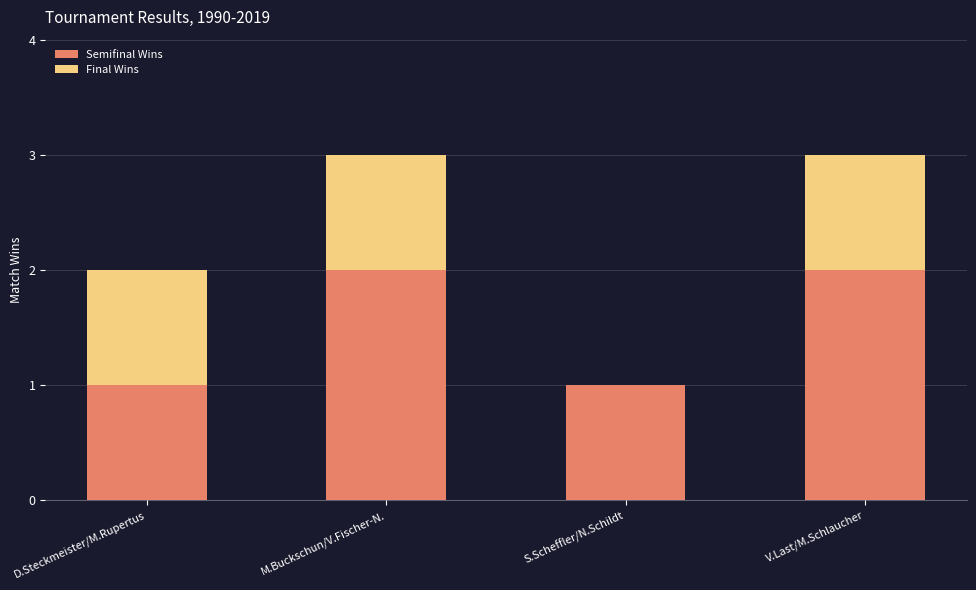

What are all the series names shown in the legend?

Semifinal Wins, Final Wins